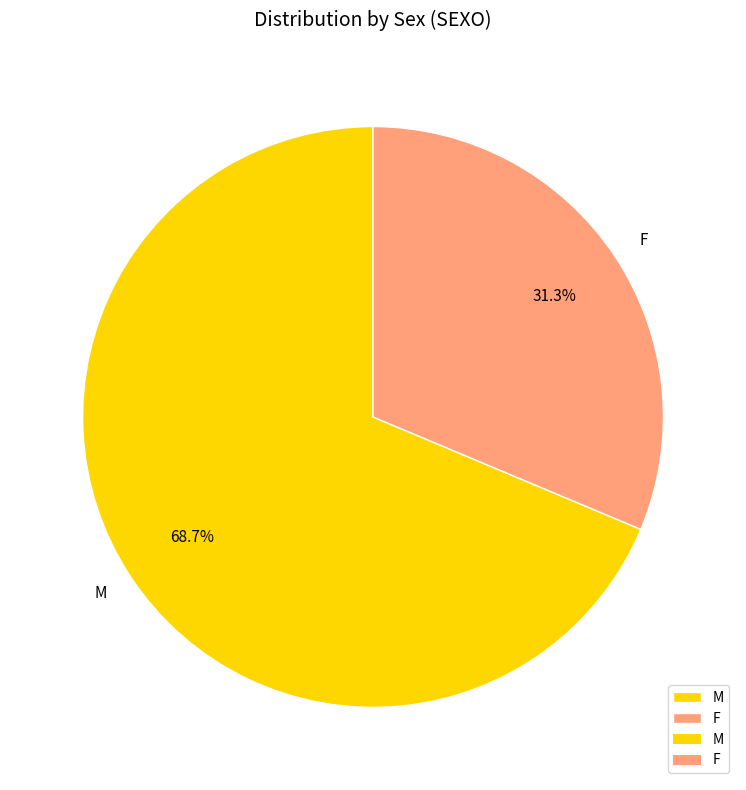

Rank the categories by value from lowest to highest.

F, M